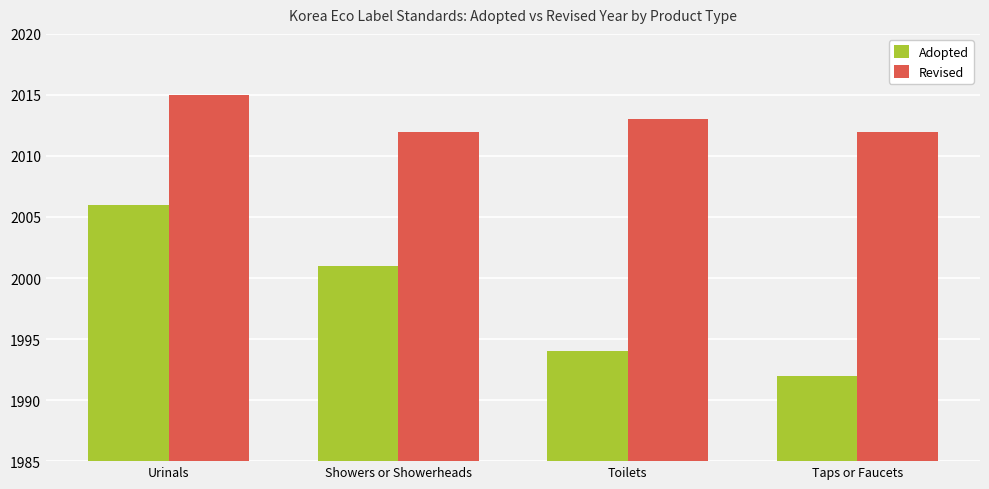

What is the difference between the maximum and minimum values in the Adopted series?

14